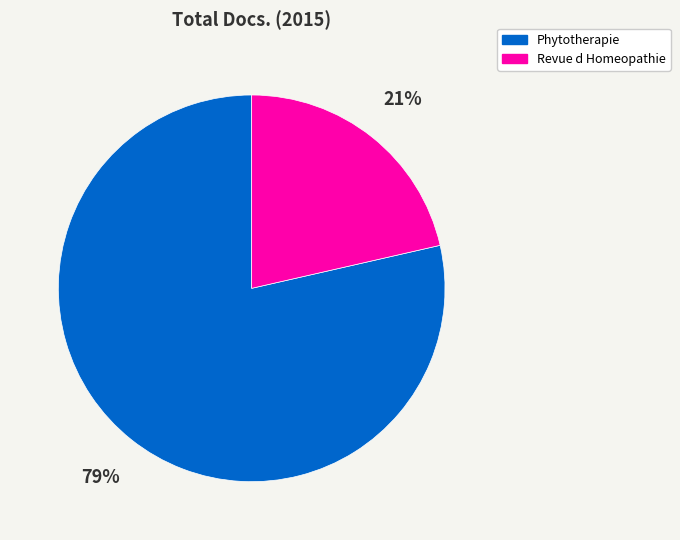

What is the ratio of the value at Revue d Homeopathie to the value at Phytotherapie?

0.3